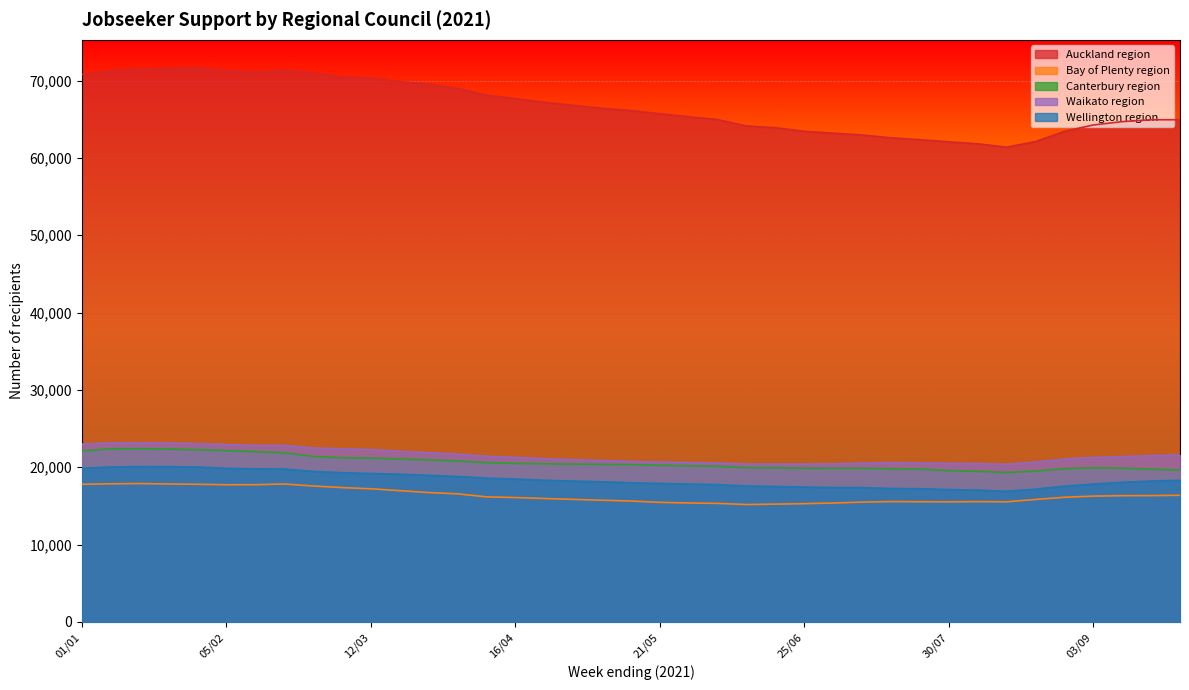

Count the number of categories in the chart.

39